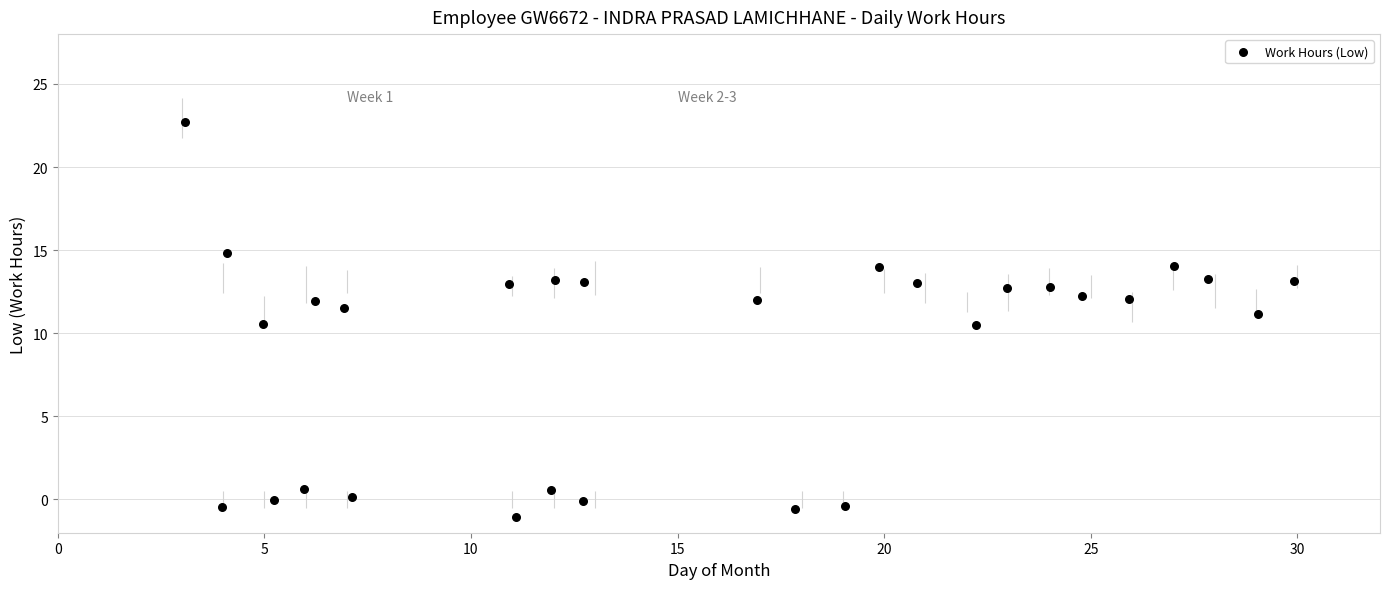

What is the range of X values (max minus min)?

26.8